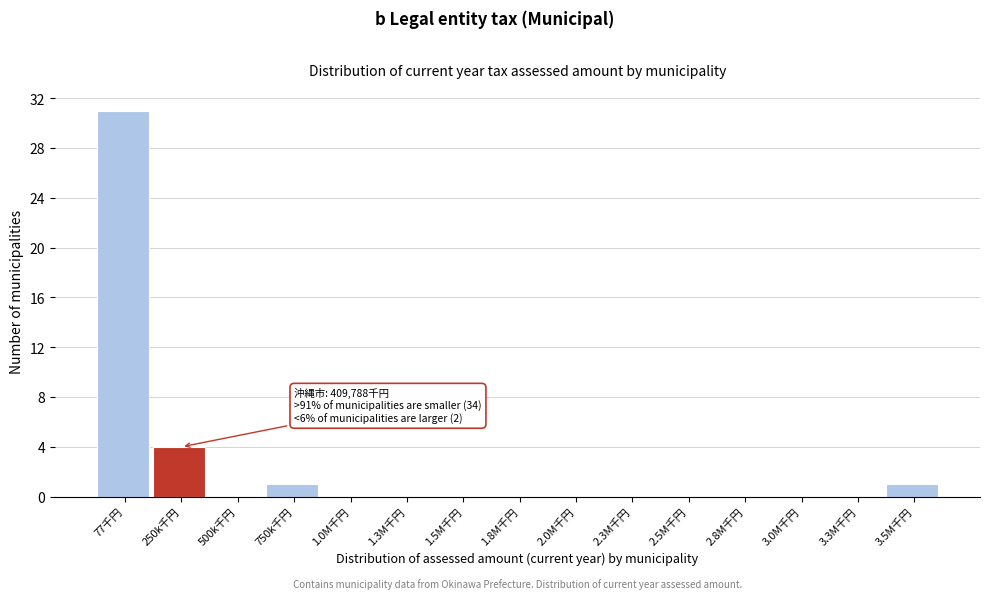

At which label is the value closest to 15?

250k千円